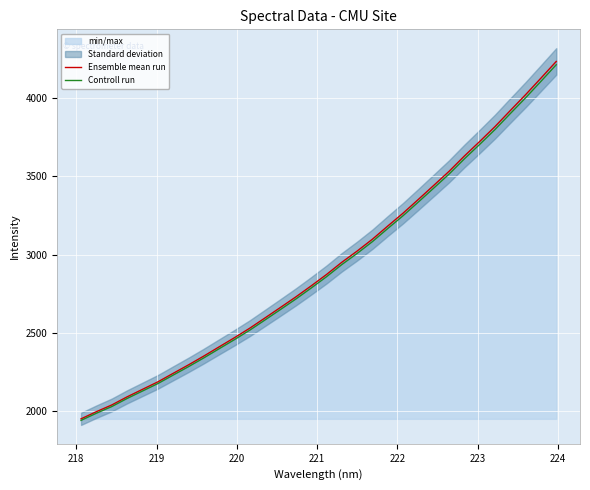

What is the minimum value for Ensemble mean run?

1951.4